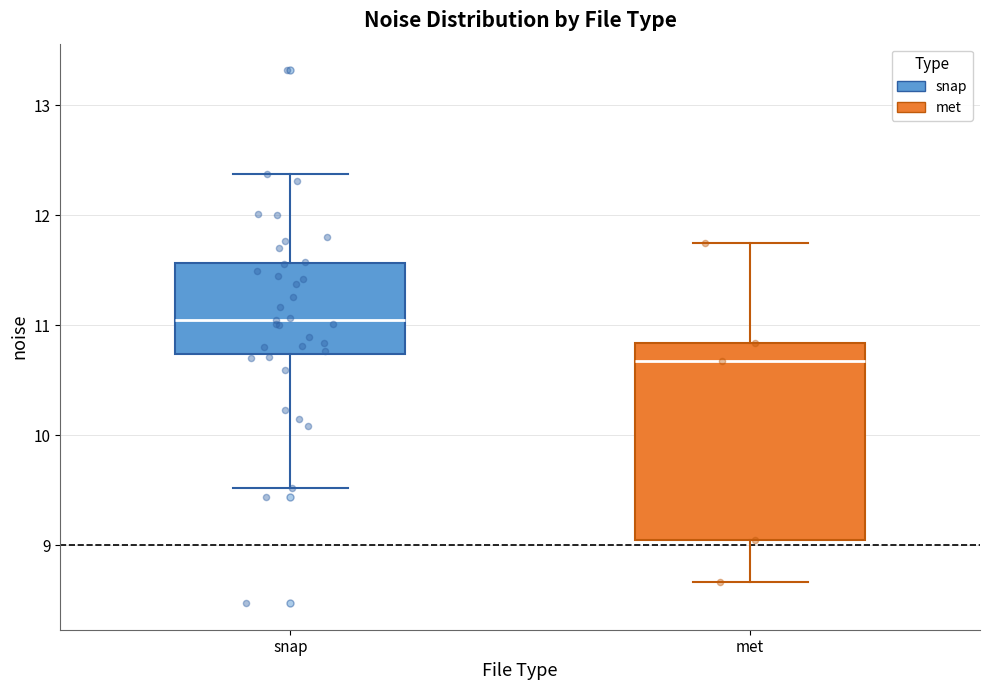

Which box's median line is the lowest?

met